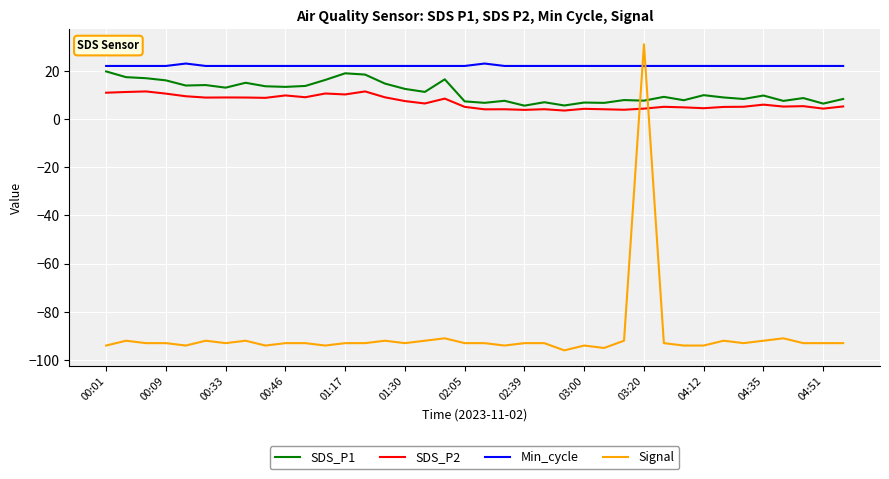

True or false: Min_cycle and Signal cross at least once.

True